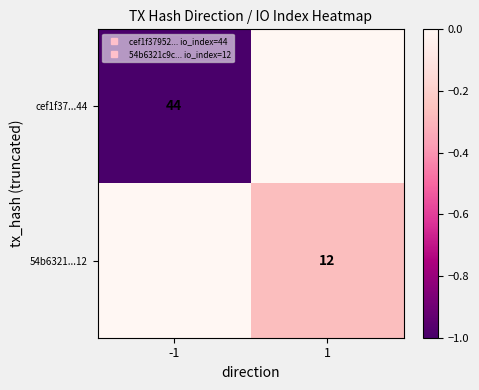

At which label does 54b6321...12 reach its peak?

-1